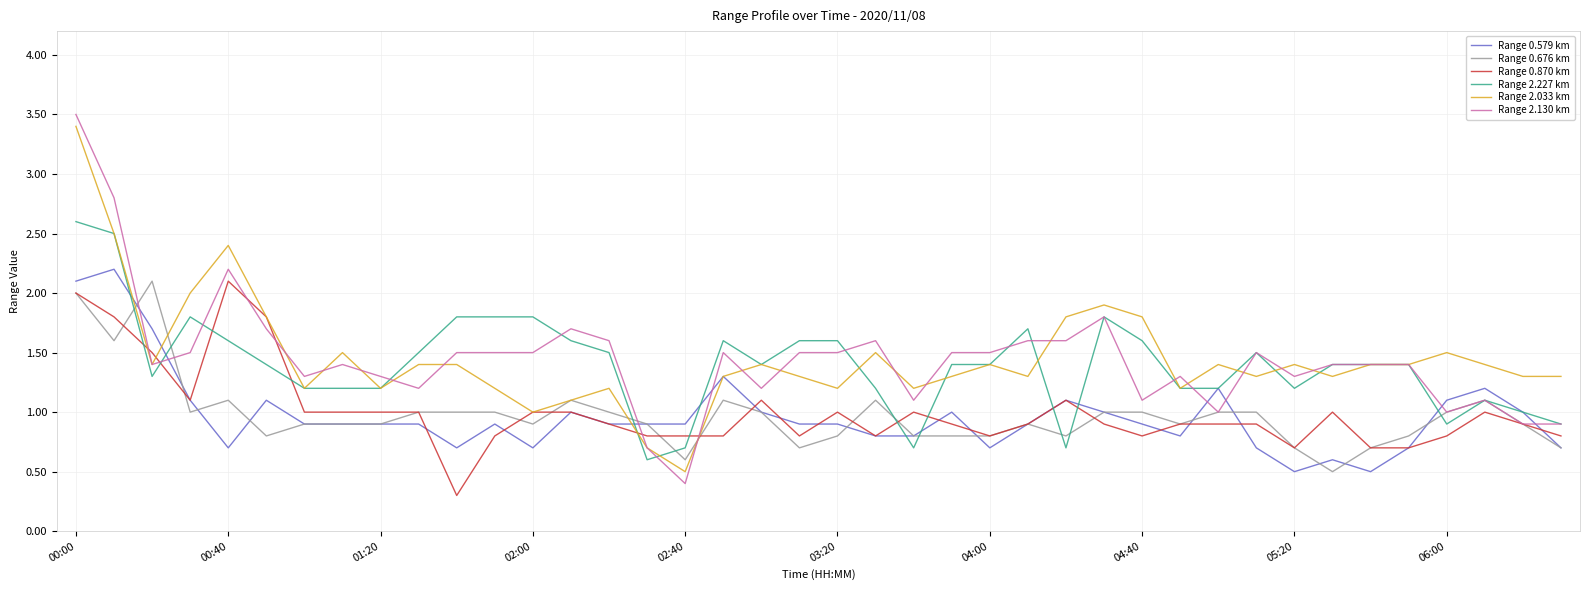

Which series has the widest spread of values?

Range 2.130 km